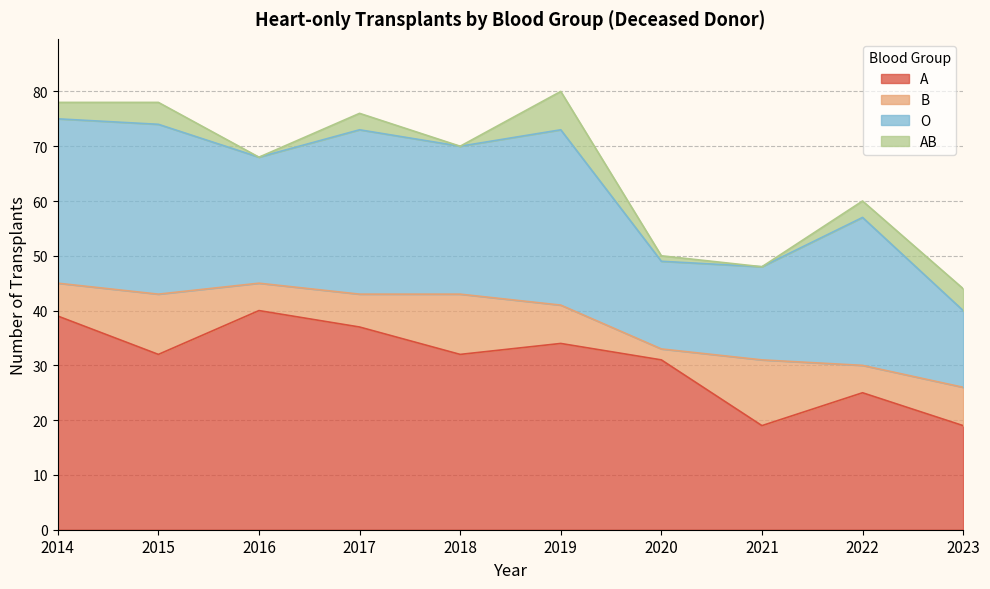

The A series shows 19 at 2019. True or false?

False